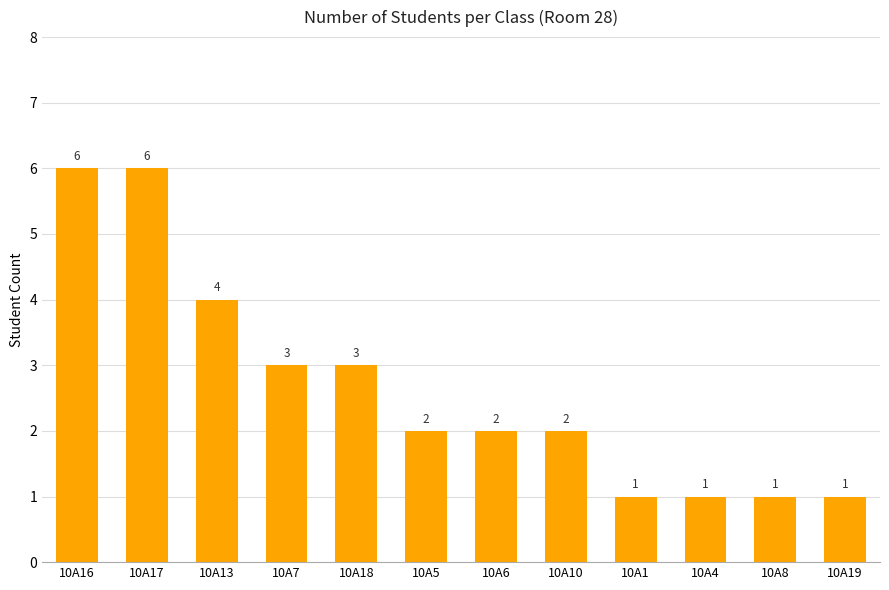

What is the label of the 10th bar from the left?

10A4